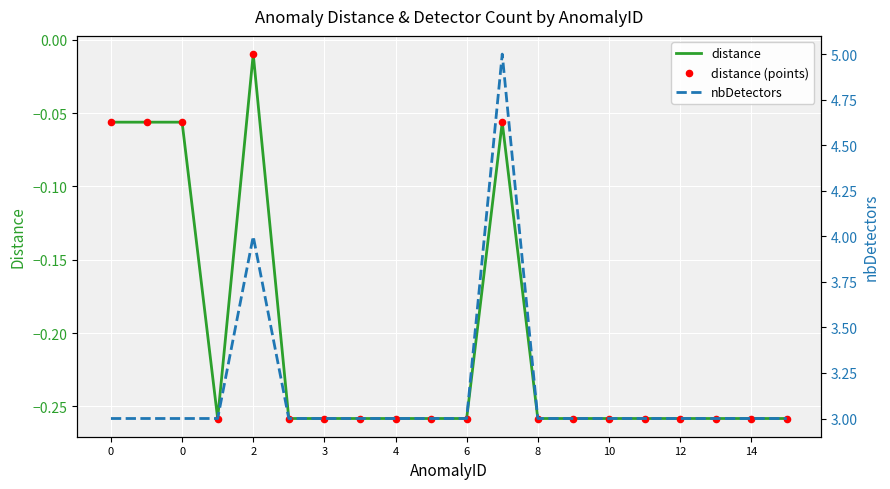

At which category is the sum across all series the highest?

11